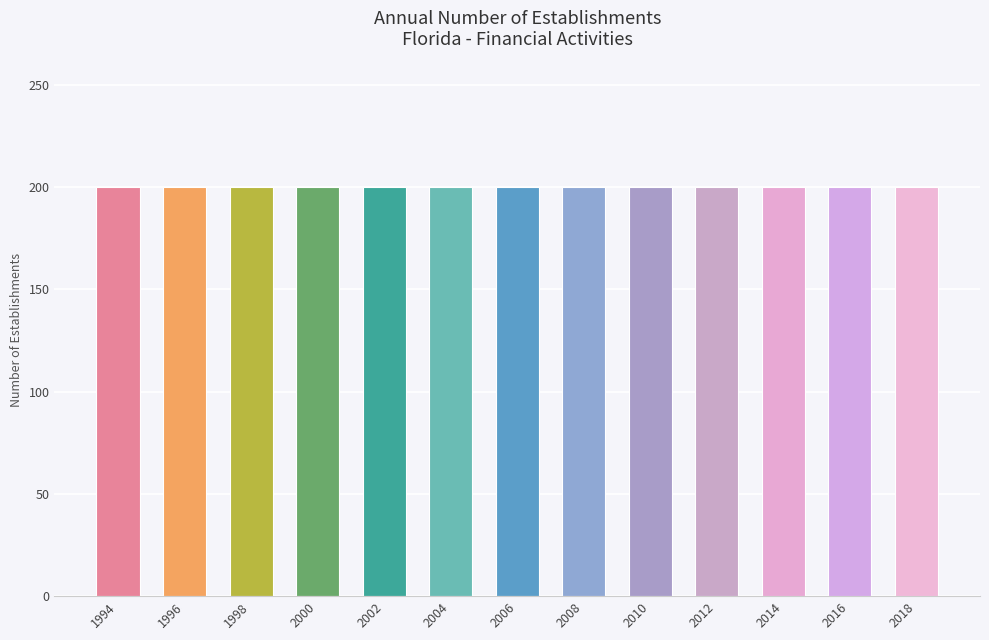

Rank the categories by Expanding Establishments value from lowest to highest.

1994, 1996, 1998, 2000, 2002, 2004, 2006, 2008, 2010, 2012, 2014, 2016, 2018